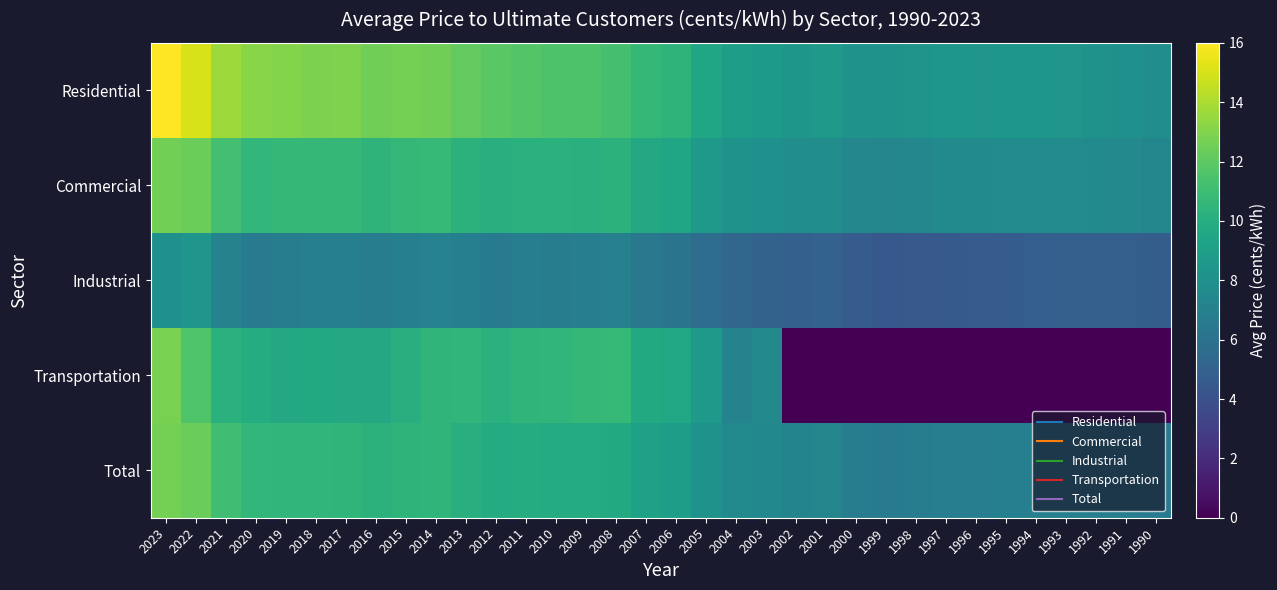

Reading left to right, list all the values displayed in this chart.

Residential: 2023=16.0	2022=15.0	2021=13.7	2020=13.2	2019=13.0	2018=12.9	2017=12.9	2016=12.6	2015=12.7	2014=12.5	2013=12.1	2012=11.9	2011=11.7	2010=11.5	2009=11.5	2008=11.3	2007=10.7	2006=10.4	2005=9.4	2004=8.9	2003=8.7	2002=8.4	2001=8.6	2000=8.2	1999=8.2	1998=8.3	1997=8.4	1996=8.4	1995=8.4	1994=8.4	1993=8.3	1992=8.2	1991=8.0	1990=7.8
Commercial: 2023=12.6	2022=12.4	2021=11.2	2020=10.6	2019=10.7	2018=10.7	2017=10.7	2016=10.4	2015=10.6	2014=10.7	2013=10.3	2012=10.1	2011=10.2	2010=10.2	2009=10.2	2008=10.3	2007=9.7	2006=9.5	2005=8.7	2004=8.2	2003=8.0	2002=7.9	2001=7.9	2000=7.4	1999=7.3	1998=7.4	1997=7.6	1996=7.6	1995=7.7	1994=7.7	1993=7.7	1992=7.7	1991=7.5	1990=7.3
Industrial: 2023=8.0	2022=8.3	2021=7.2	2020=6.7	2019=6.8	2018=6.9	2017=6.9	2016=6.8	2015=6.9	2014=7.1	2013=6.9	2012=6.7	2011=6.8	2010=6.8	2009=6.8	2008=7.0	2007=6.4	2006=6.2	2005=5.7	2004=5.2	2003=5.1	2002=4.9	2001=5.0	2000=4.6	1999=4.4	1998=4.5	1997=4.5	1996=4.6	1995=4.7	1994=4.8	1993=4.8	1992=4.8	1991=4.8	1990=4.7
Transportation: 2023=12.8	2022=11.6	2021=10.2	2020=9.9	2019=9.7	2018=9.7	2017=9.7	2016=9.6	2015=10.1	2014=10.4	2013=10.6	2012=10.2	2011=10.5	2010=10.6	2009=10.7	2008=10.7	2007=9.7	2006=9.5	2005=8.6	2004=7.2	2003=7.5	2002=0.0	2001=0.0	2000=0.0	1999=0.0	1998=0.0	1997=0.0	1996=0.0	1995=0.0	1994=0.0	1993=0.0	1992=0.0	1991=0.0	1990=0.0
Total: 2023=12.7	2022=12.4	2021=11.1	2020=10.6	2019=10.5	2018=10.5	2017=10.5	2016=10.3	2015=10.4	2014=10.4	2013=10.1	2012=9.8	2011=9.9	2010=9.8	2009=9.8	2008=9.7	2007=9.1	2006=8.9	2005=8.1	2004=7.6	2003=7.4	2002=7.2	2001=7.3	2000=6.8	1999=6.6	1998=6.7	1997=6.8	1996=6.9	1995=6.9	1994=6.9	1993=6.9	1992=6.8	1991=6.8	1990=6.6